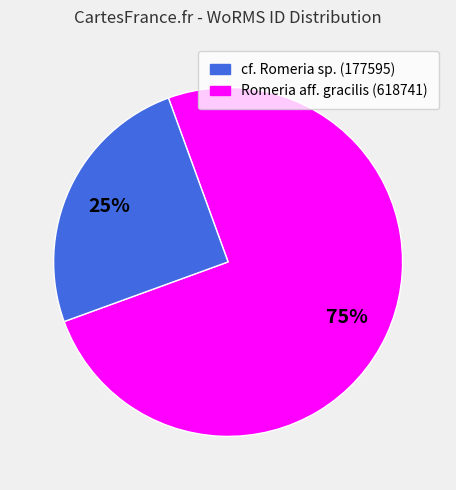

To the nearest percent, what is the difference between the largest and smallest slice percentages?

50%